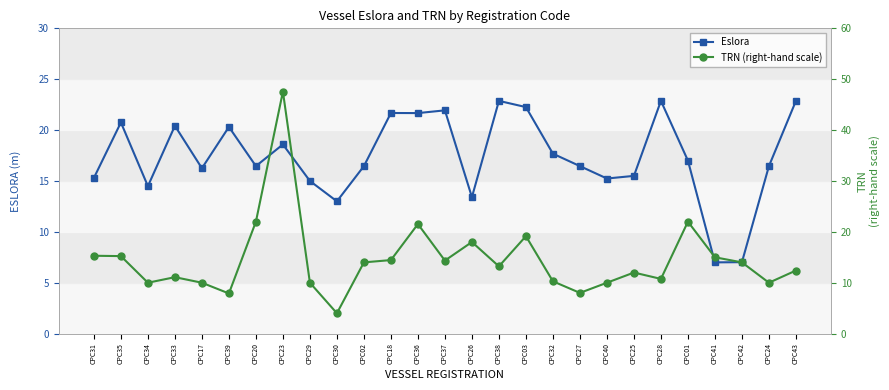

At which label is TRN (right-hand scale) closest to 25?

CPC20